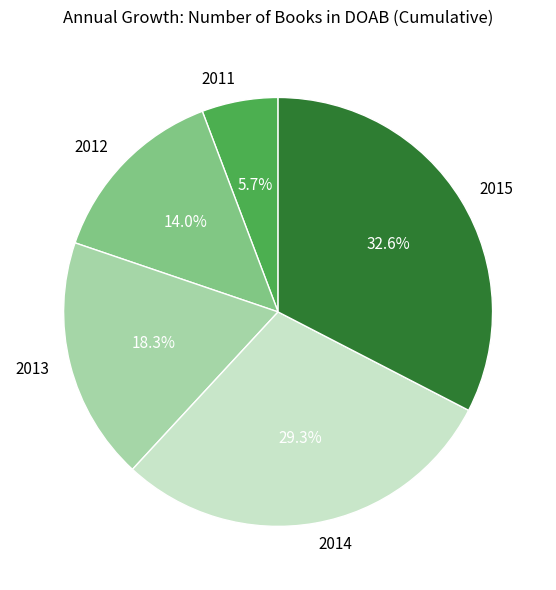

Which slice is the smallest?

2011